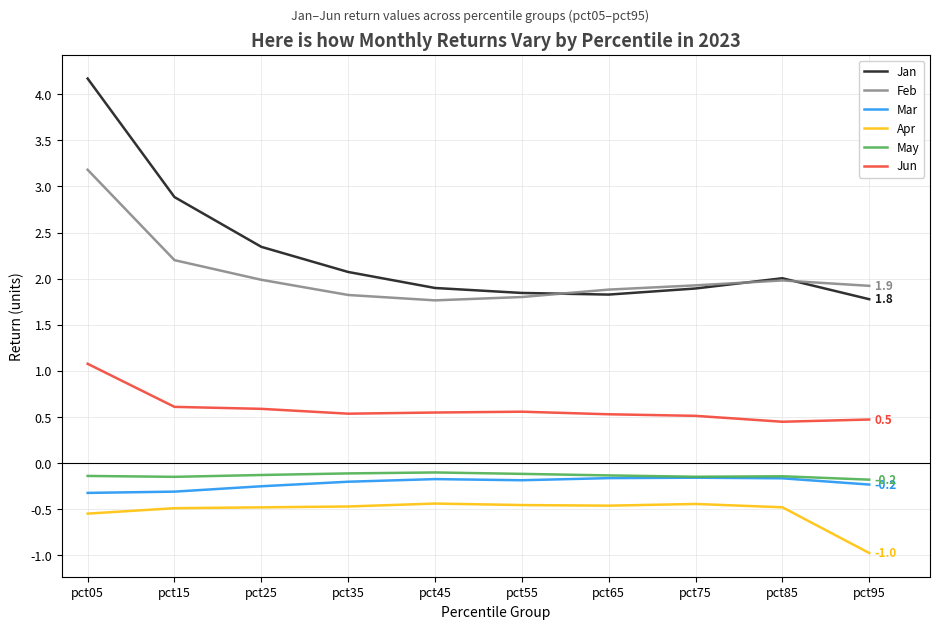

The Jan series shows 5.1 at pct15. True or false?

False